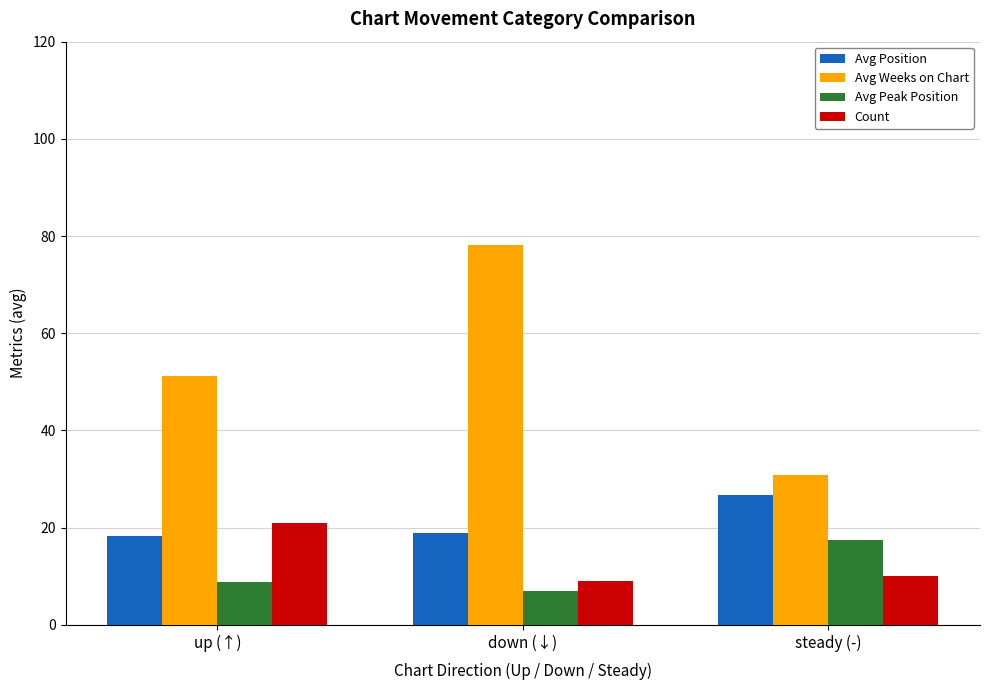

Which series changed the most between up (↑) and down (↓)?

Avg Weeks on Chart